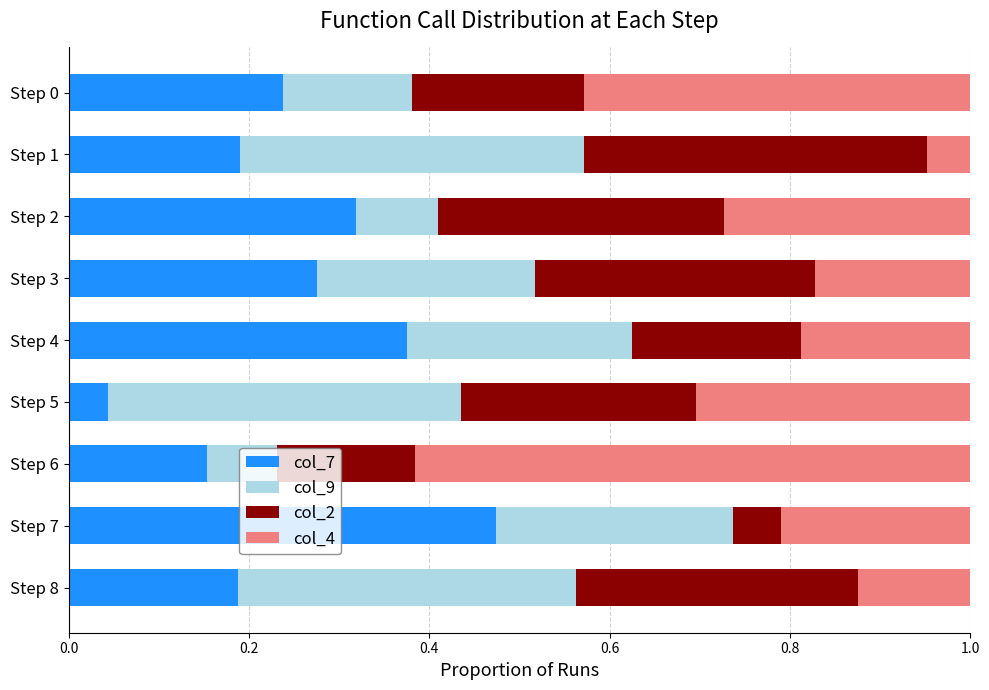

Is it true that col_7 equals 0.1 at Step 1?

False